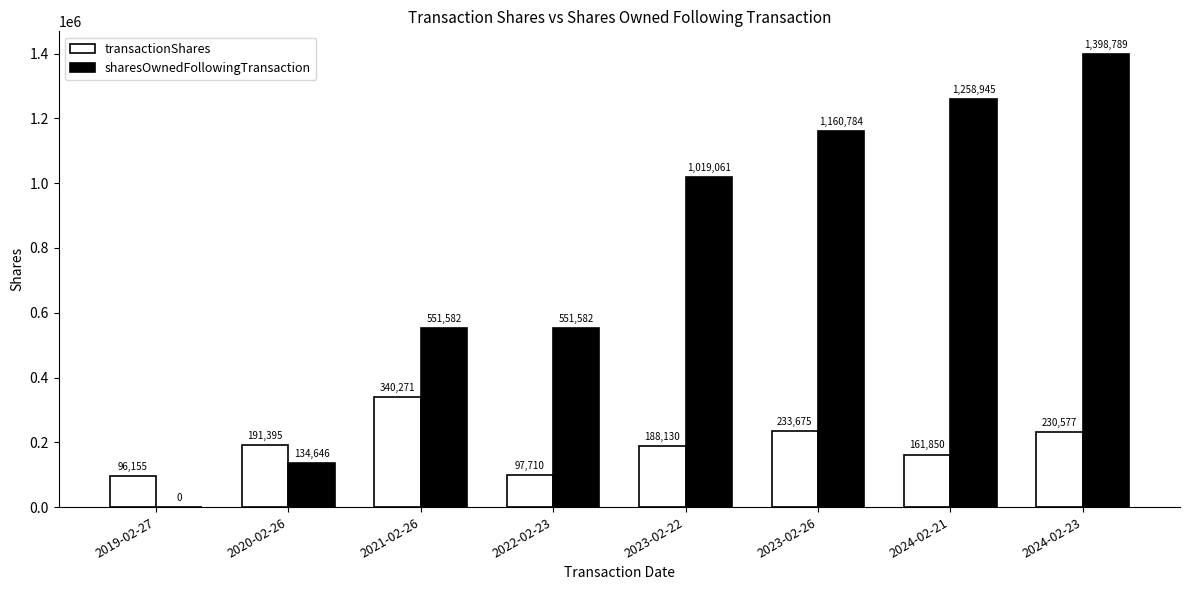

True or false: transactionShares has a value of 77161 at 2023-02-22.

False